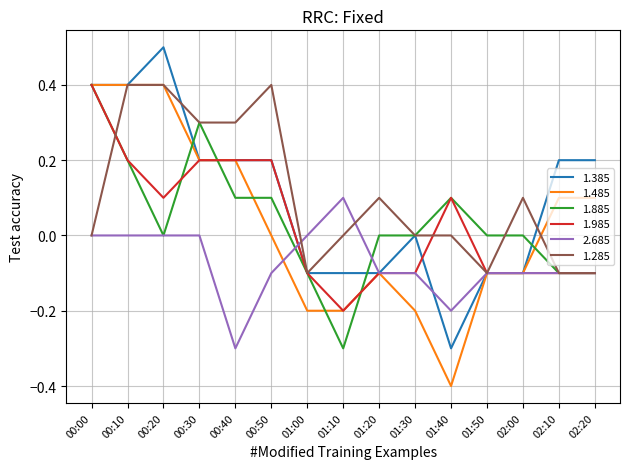

What position from the left is 00:50?

6